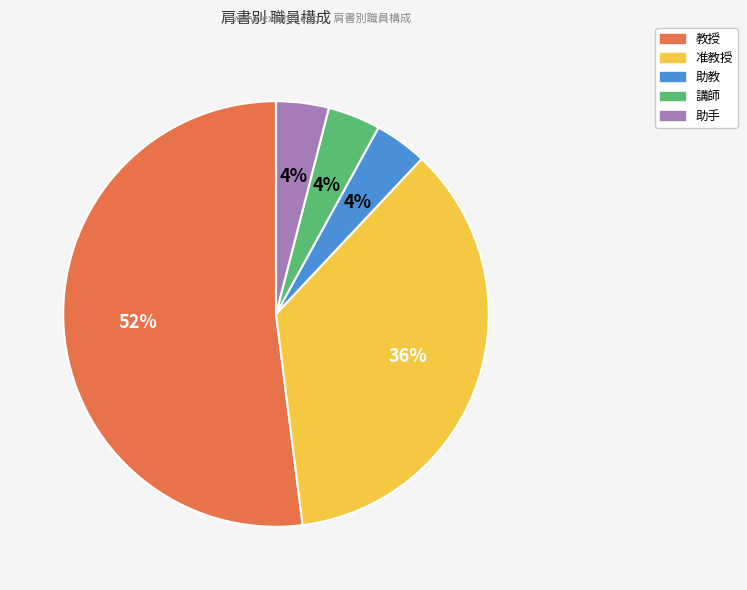

Which slice is the largest?

教授